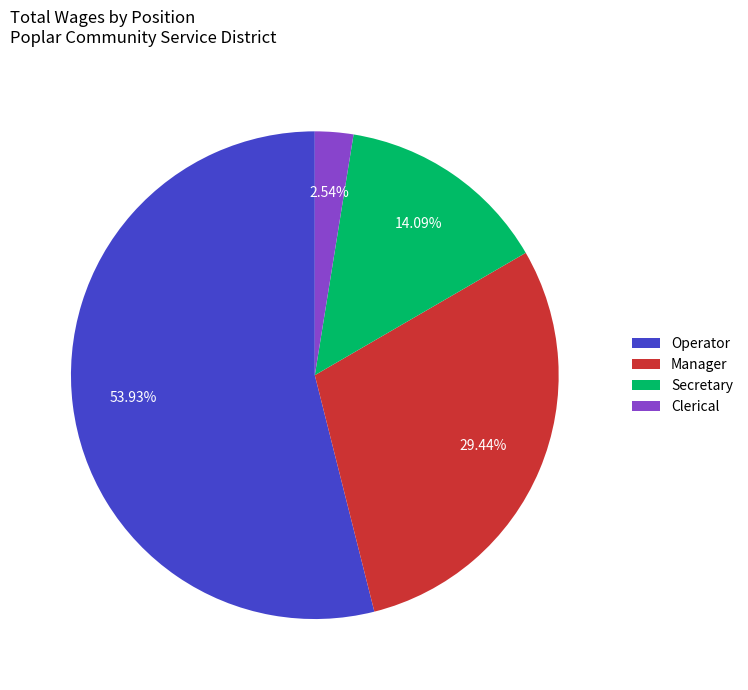

What is the majority slice?

Operator